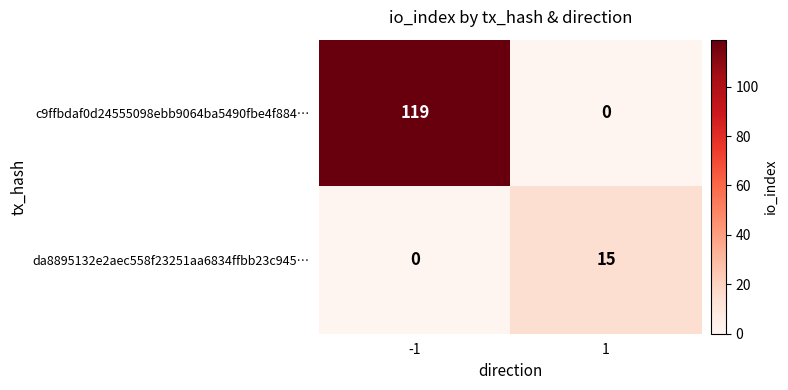

Rank the series by their average value, from lowest to highest.

da8895132e2aec558f23251aa6834ffbb23c945…, c9ffbdaf0d24555098ebb9064ba5490fbe4f884…